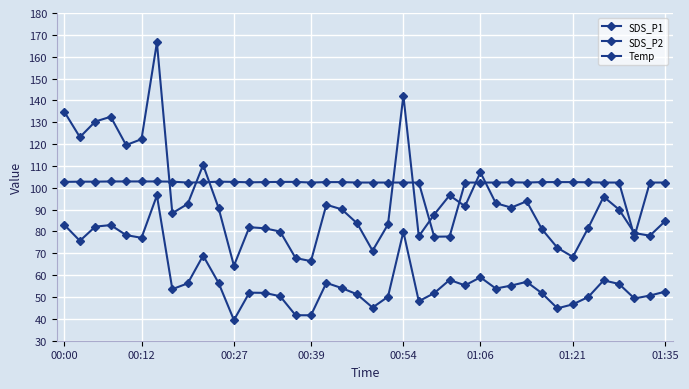

How many categories are shown in the chart?

40